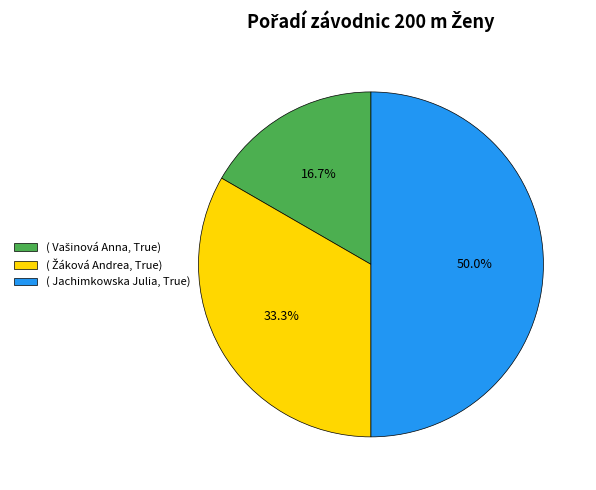

How many segments does this pie chart have?

3